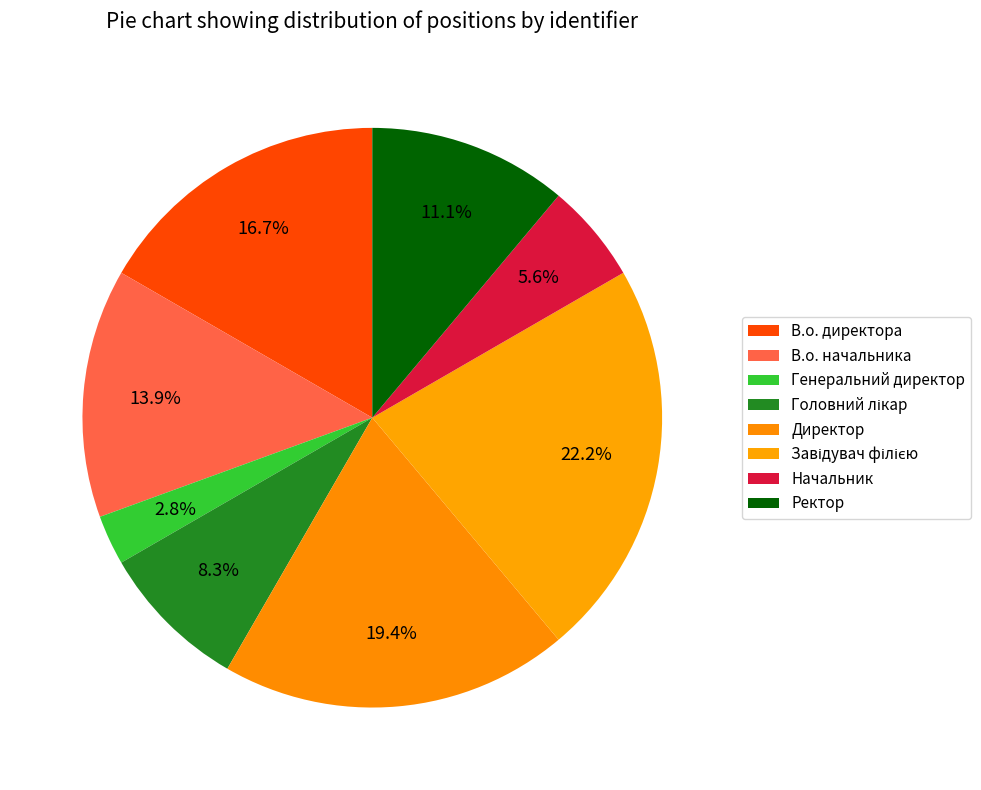

Is it true that В.о. начальника is 25% of the pie?

False